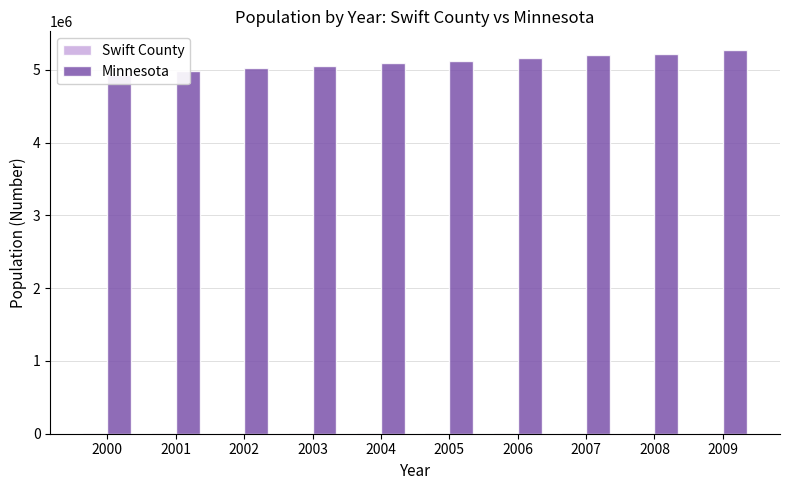

Where is Minnesota nearest to the value 5100244?

2004